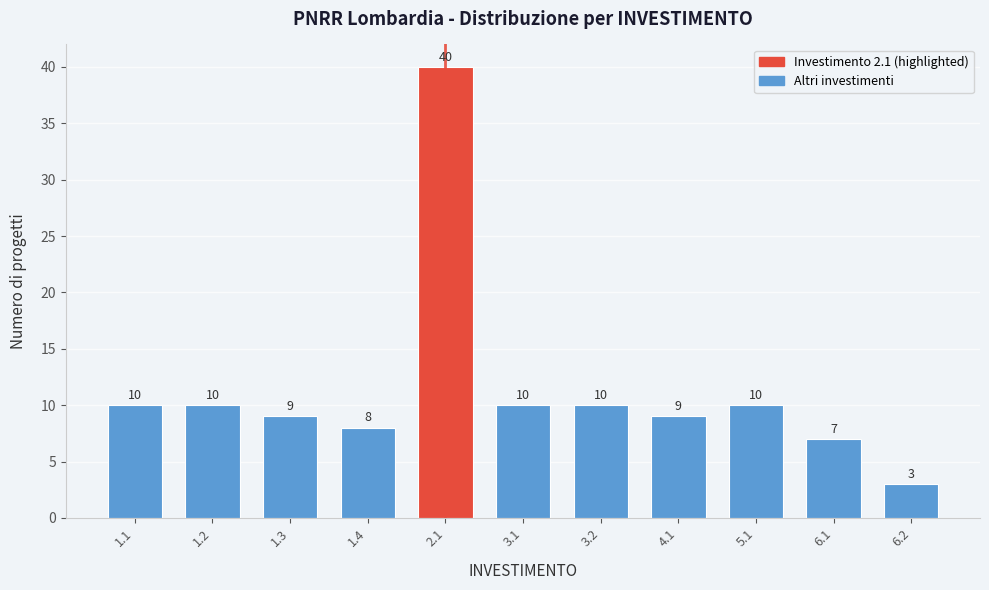

Reading left to right, extract all data points from this chart.

10	10	9	8	40	10	10	9	10	7	3